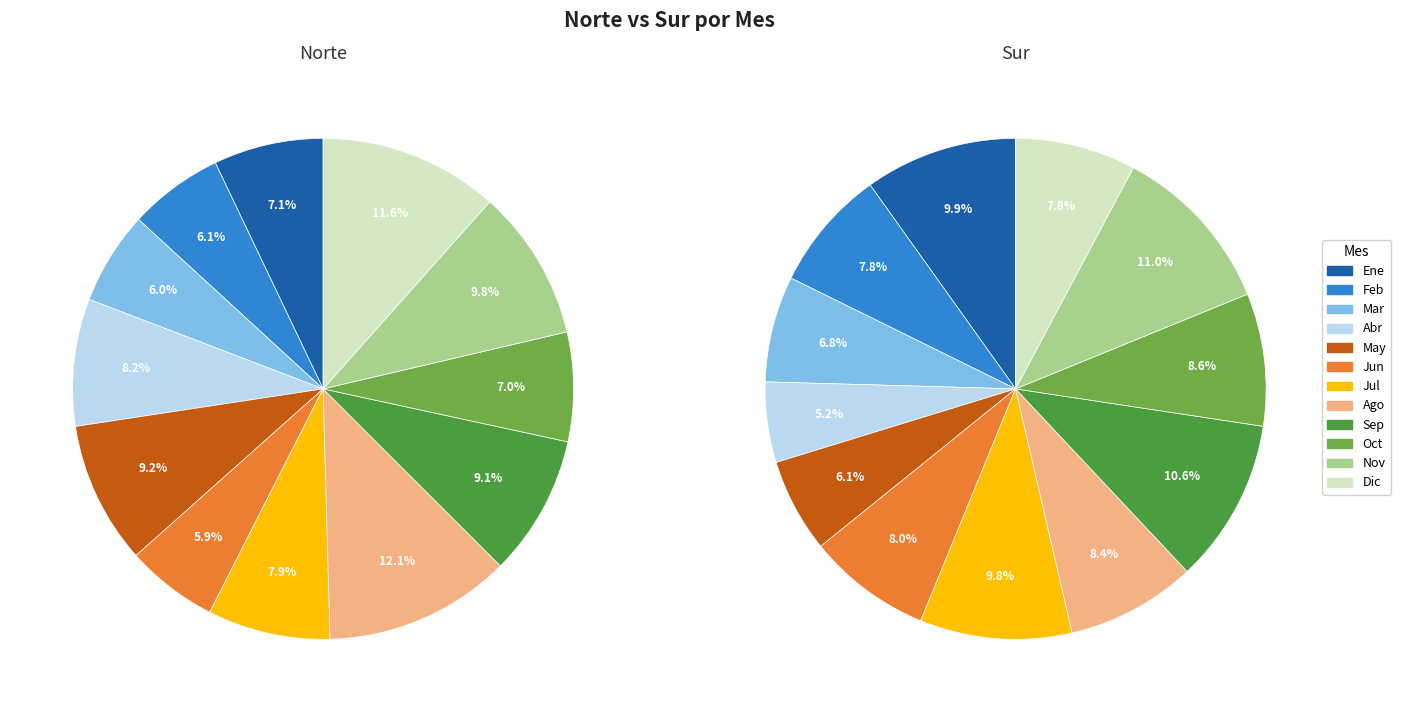

Is there a majority slice in this chart?

No